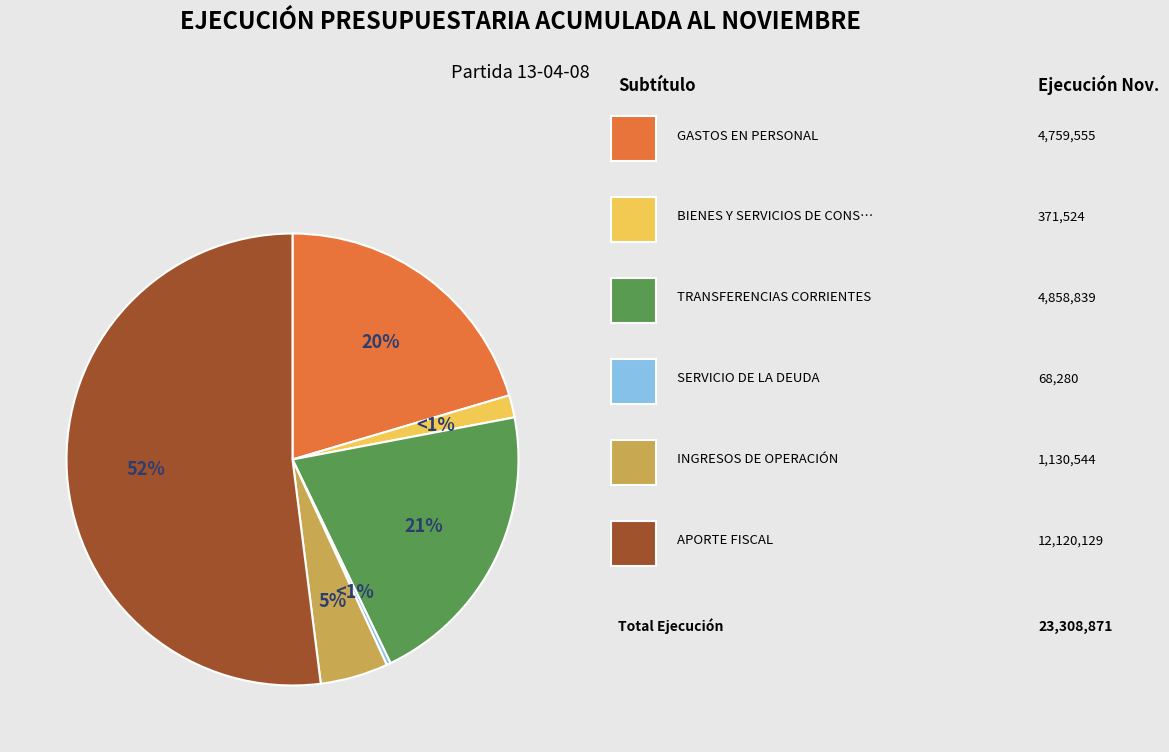

The SERVICIO DE LA DEUDA slice represents 1% of the pie. True or false?

False